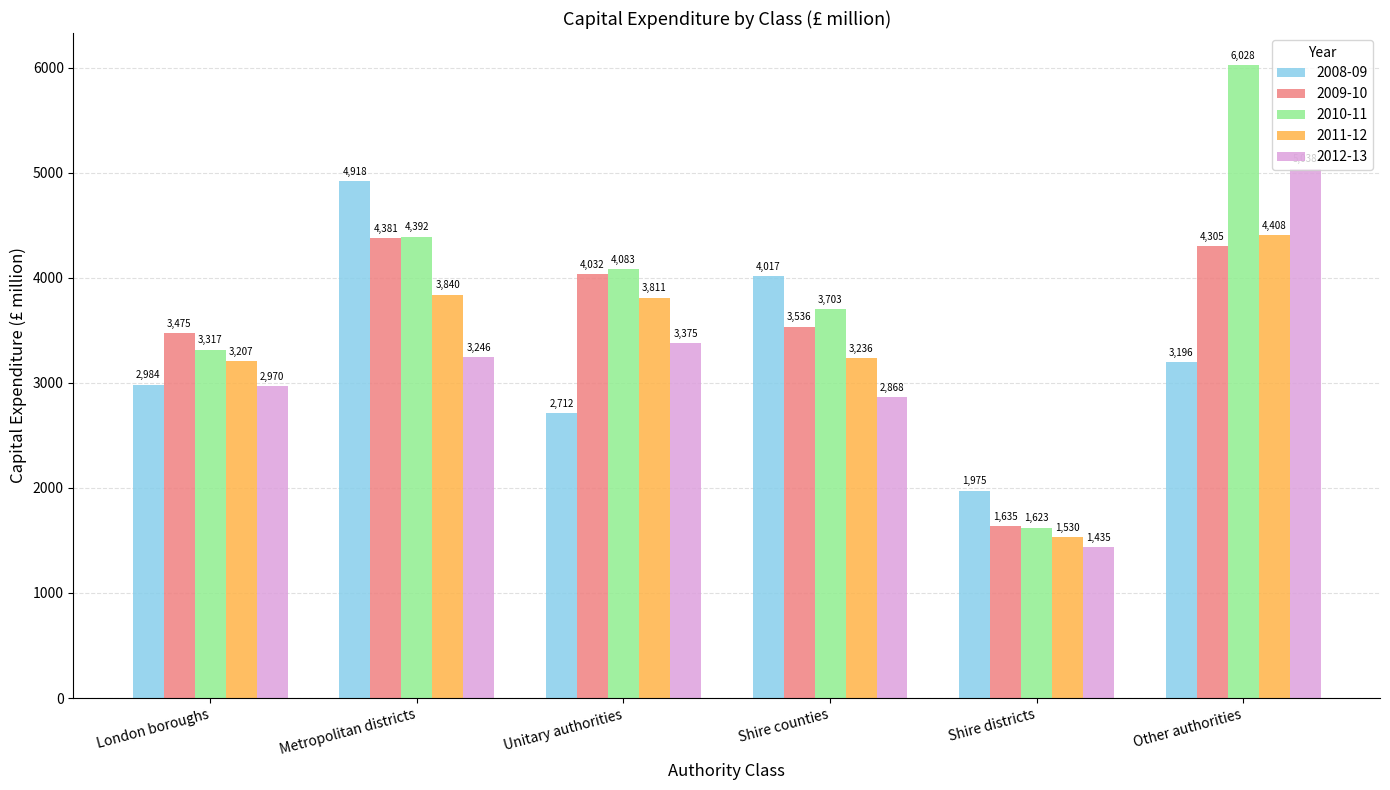

Which series has the largest total across all categories?

2010-11